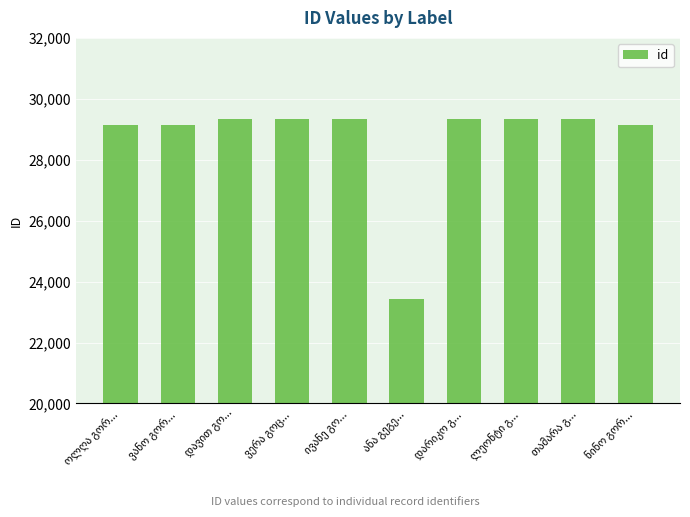

What is the sum of all values?

286786